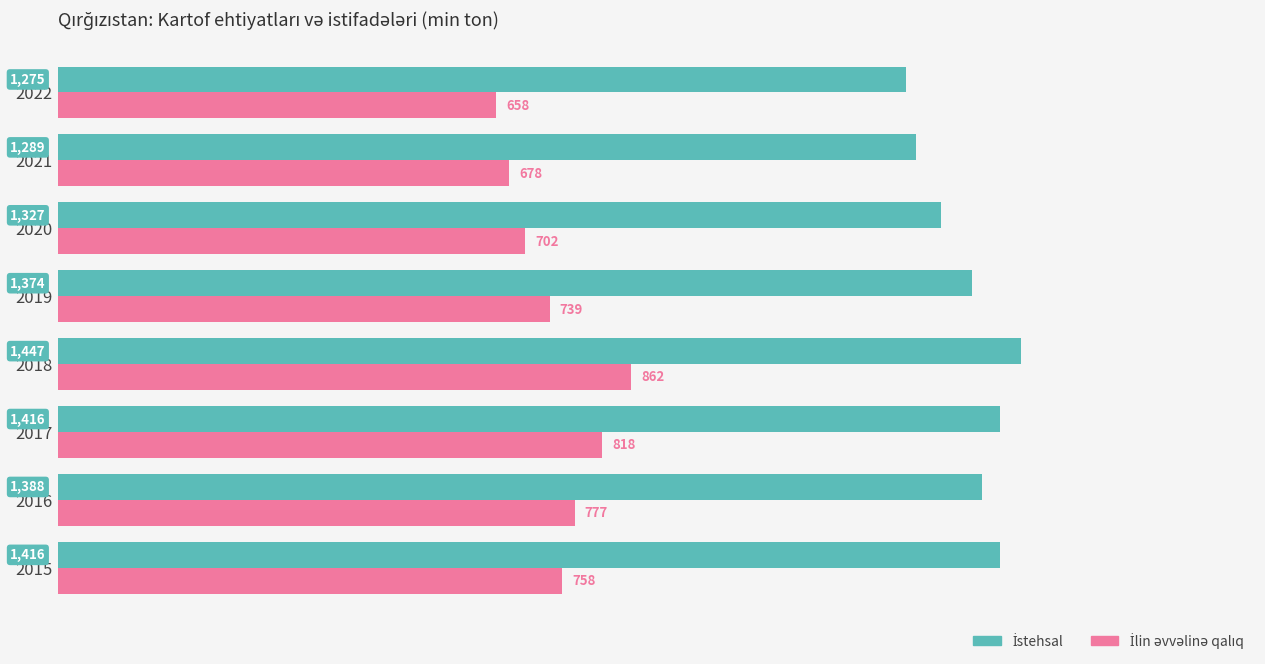

At which category is the sum across all series the highest?

2018